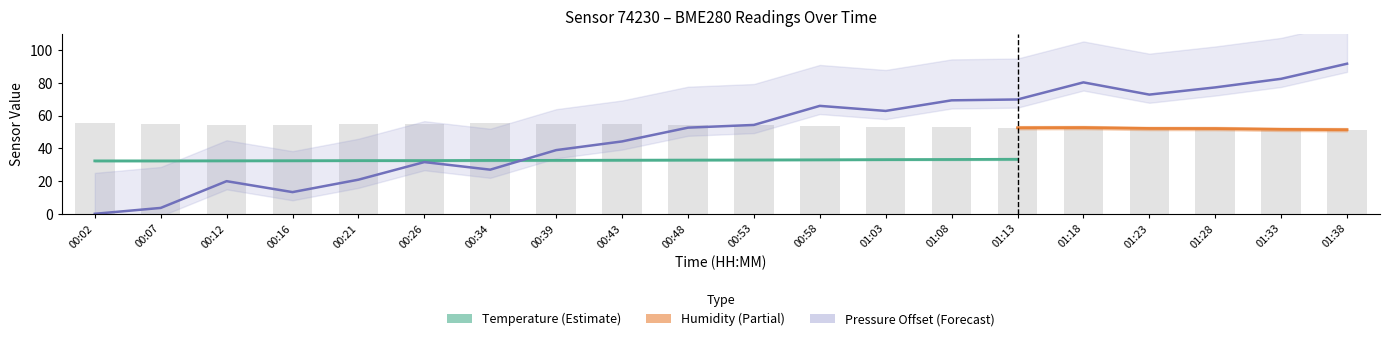

What is the spread (max minus min) of values at 01:33?

30.9